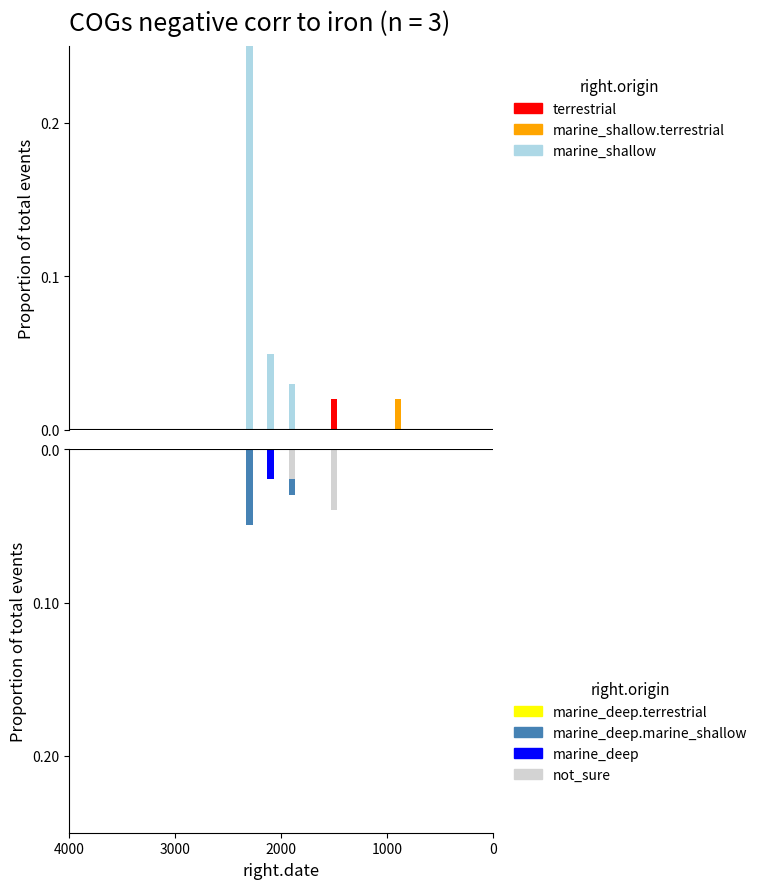

The marine_deep.marine_shallow series shows 0.0 at 1000. True or false?

False